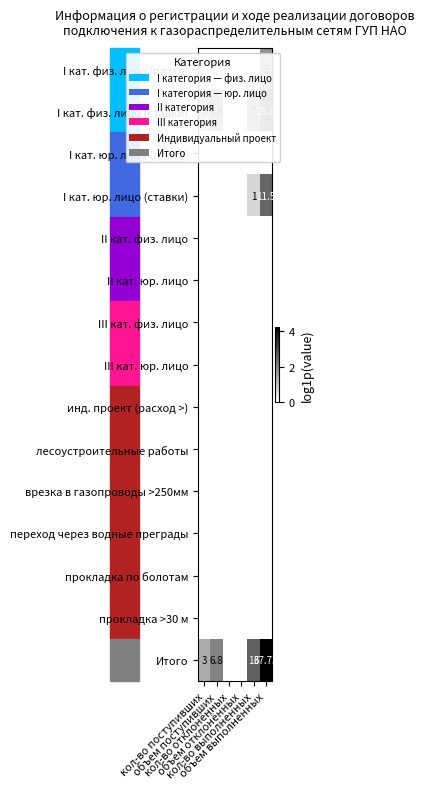

Count the number of categories in the chart.

6